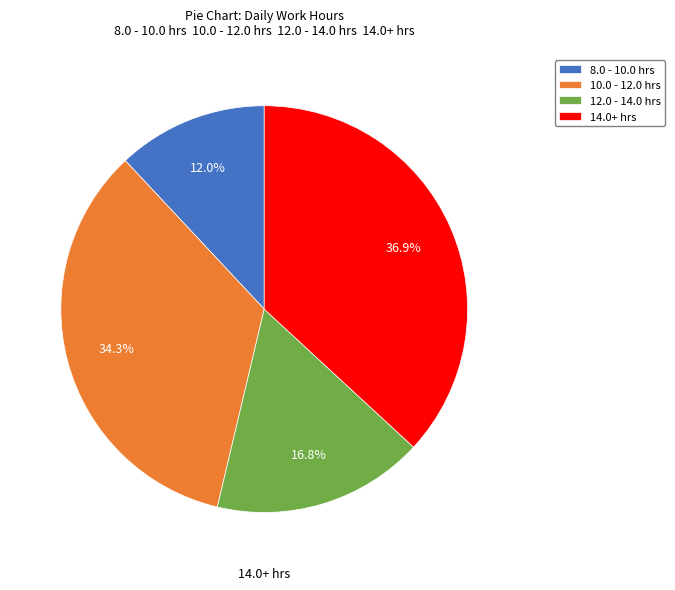

Which category has the smallest portion of the pie?

8.0 - 10.0 hrs